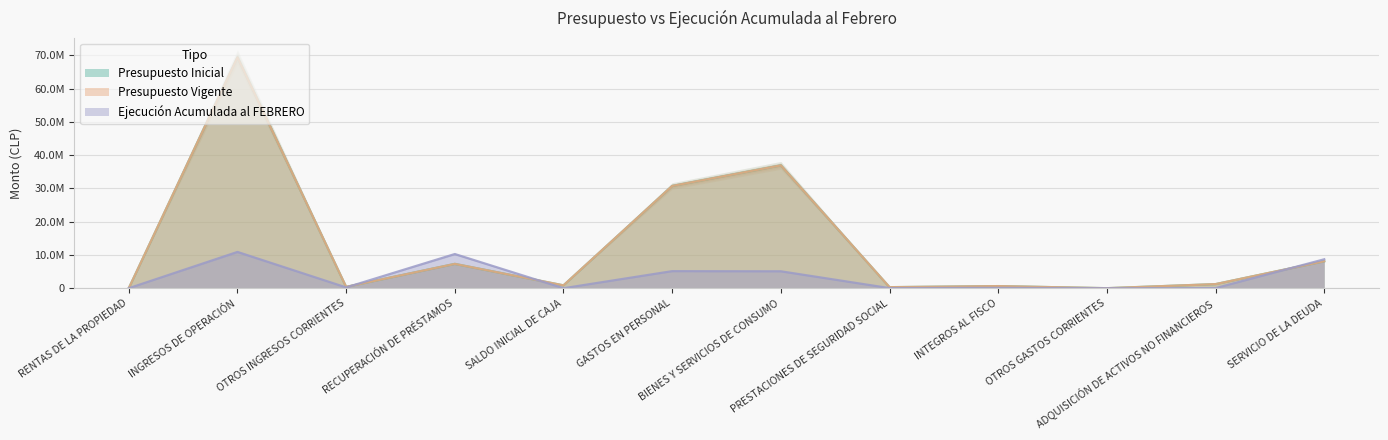

At how many categories does at least one series exceed 9860678?

4